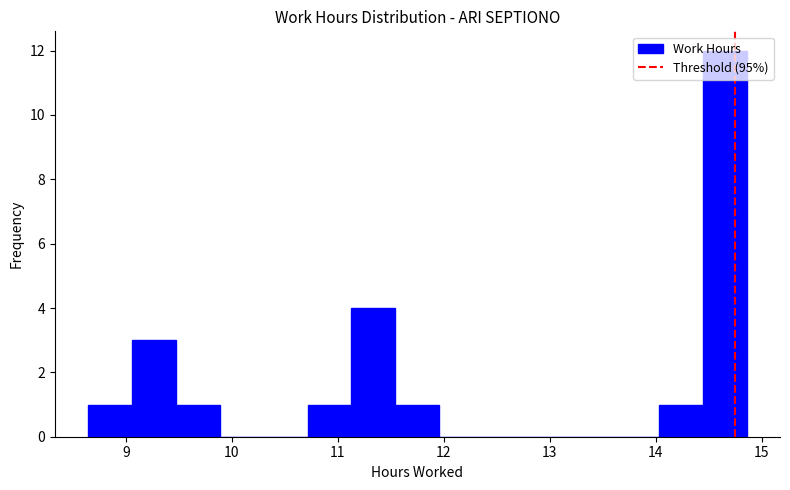

What is the height of the bar covering 14.4 to 14.9 on the x-axis? Neither the bar edges nor the heights are printed on the chart, so give them approximately, as read against the axes.

12